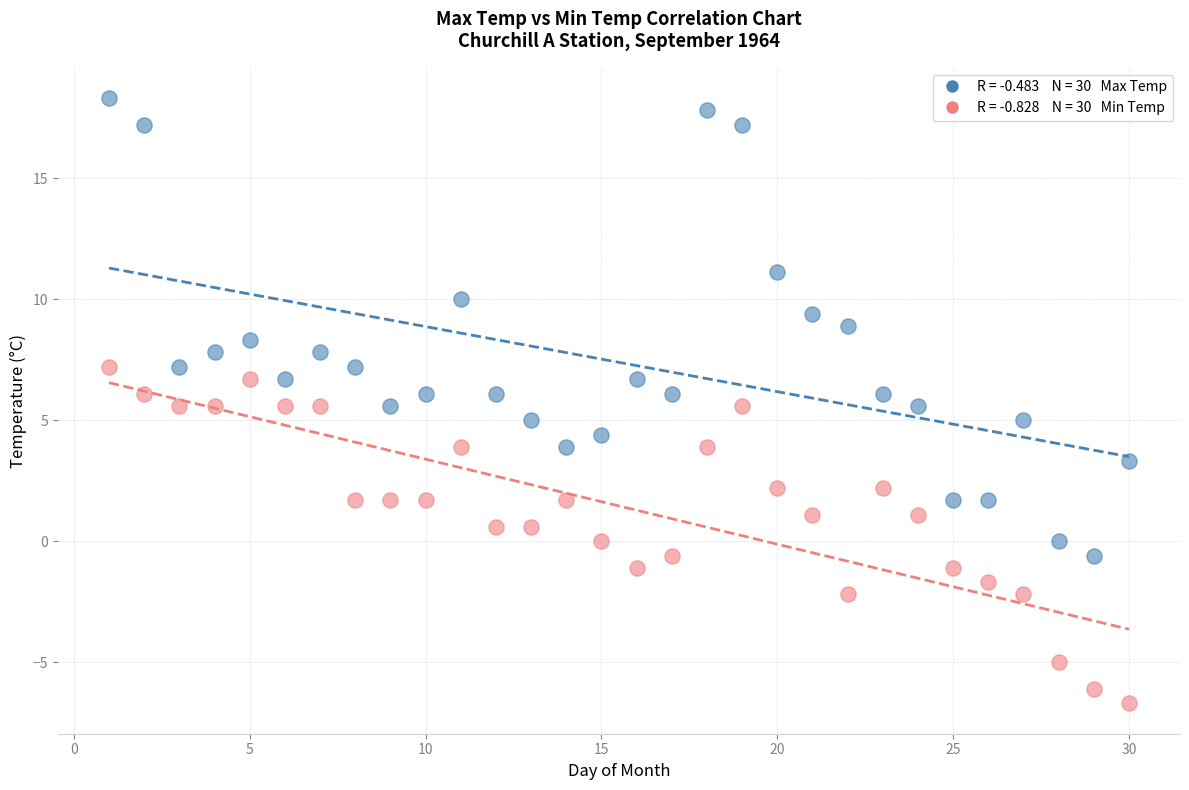

Across all data points, what is the range of Y values (max minus min)?

25.0